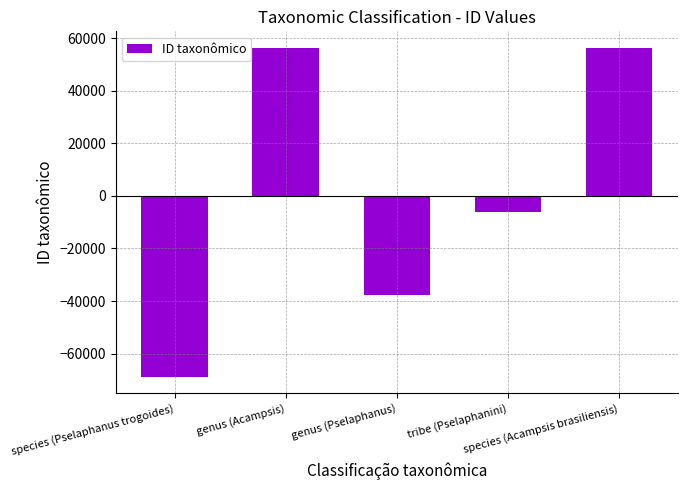

Are the bars horizontal?

No